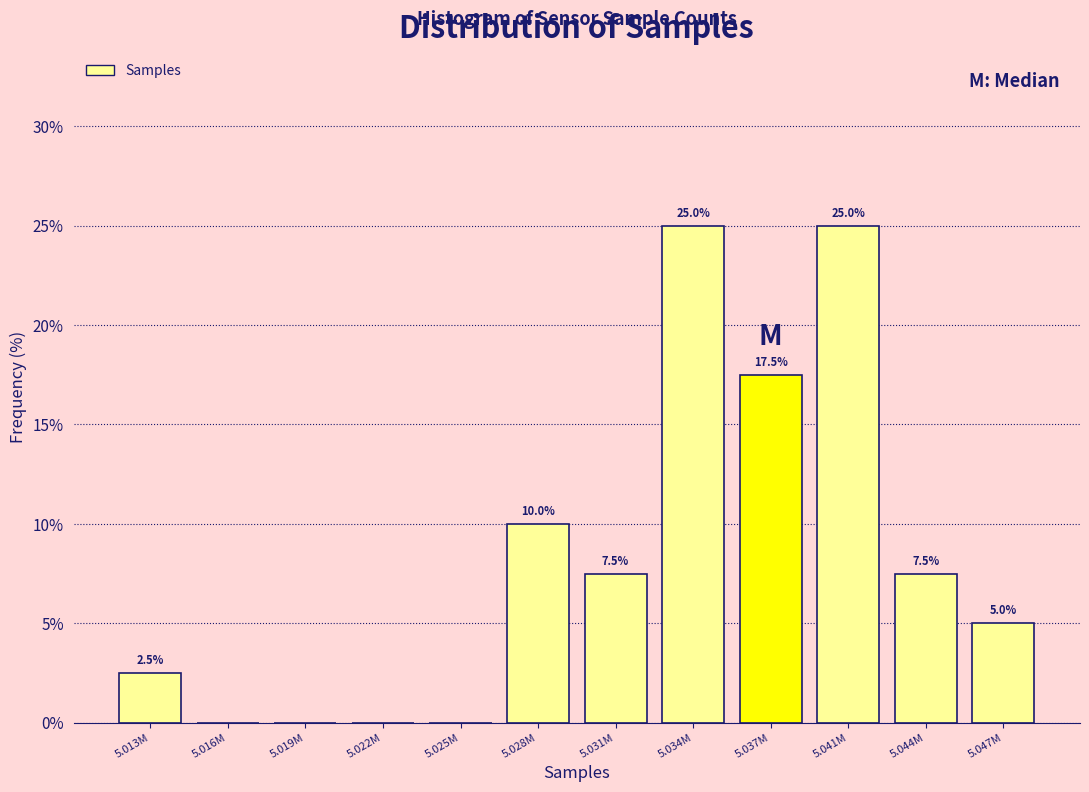

Reading left to right, what are all the values shown in this chart?

5.013M=2.5	5.016M=0.0	5.019M=0.0	5.022M=0.0	5.025M=0.0	5.028M=10.0	5.031M=7.5	5.034M=25.0	5.037M=17.5	5.041M=25.0	5.044M=7.5	5.047M=5.0